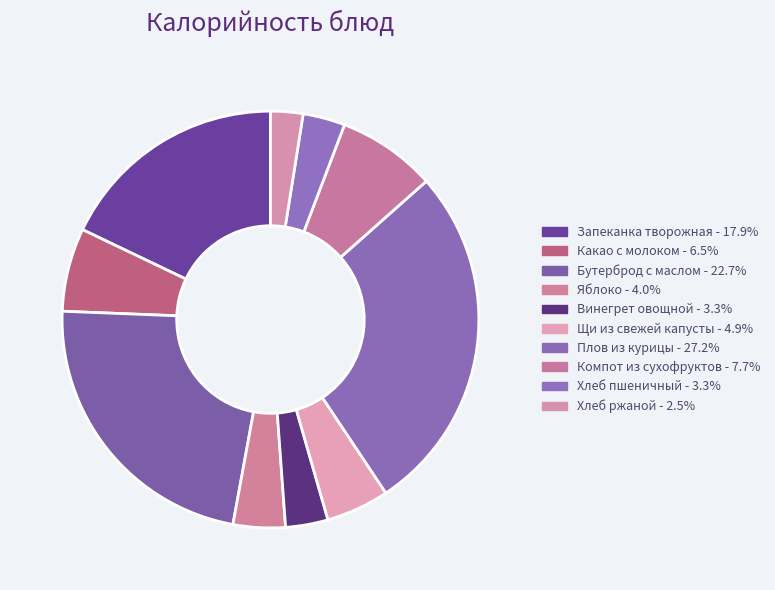

Rank the categories by value from highest to lowest.

Плов из курицы, Бутерброд с маслом, Запеканка творожная, Компот из сухофруктов, Какао с молоком, Щи из свежей капусты, Яблоко, Винегрет овощной, Хлеб пшеничный, Хлеб ржаной